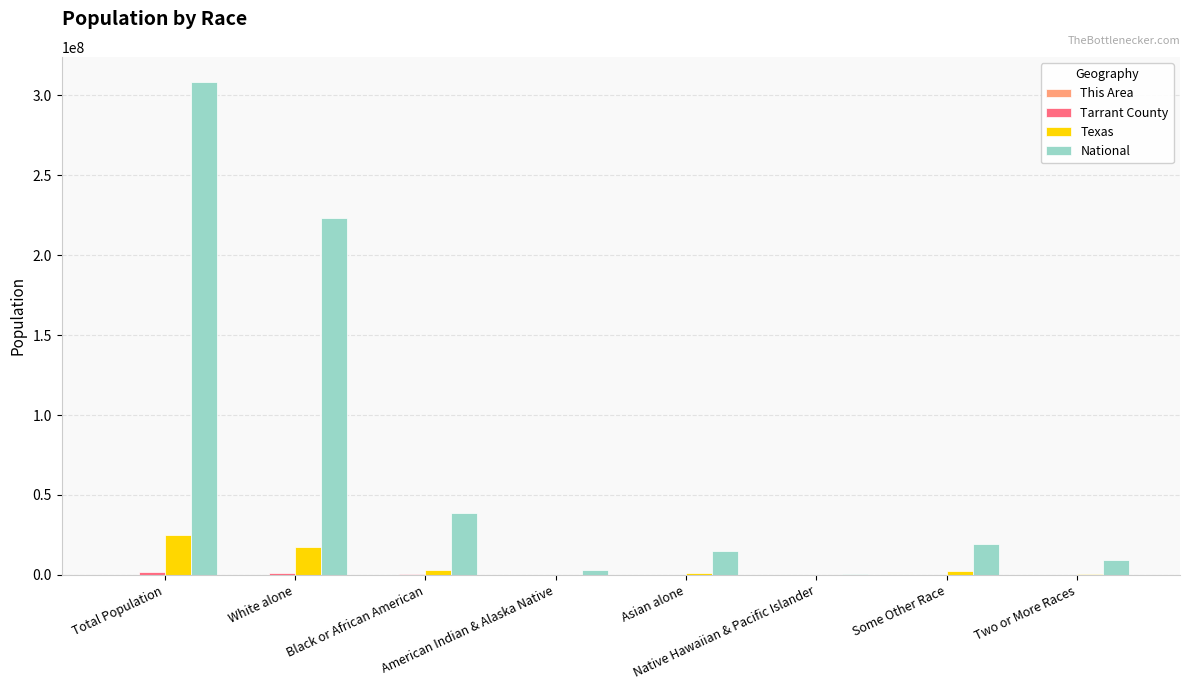

What is the highest value of the Texas series?

25145561